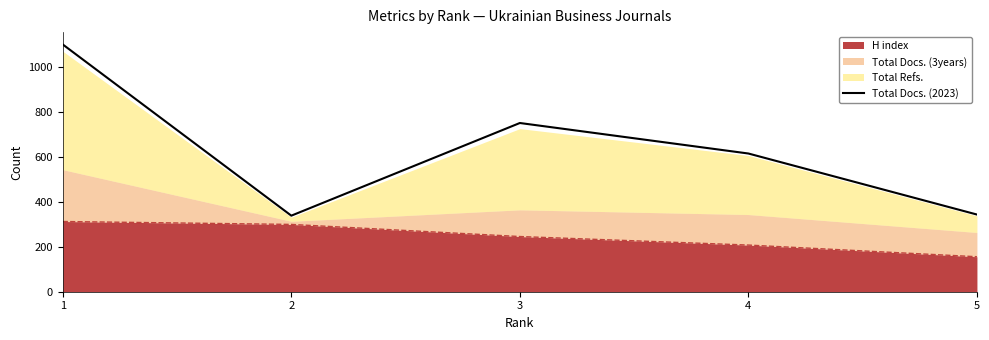

List the labels in order of value, largest first.

1, 3, 4, 5, 2